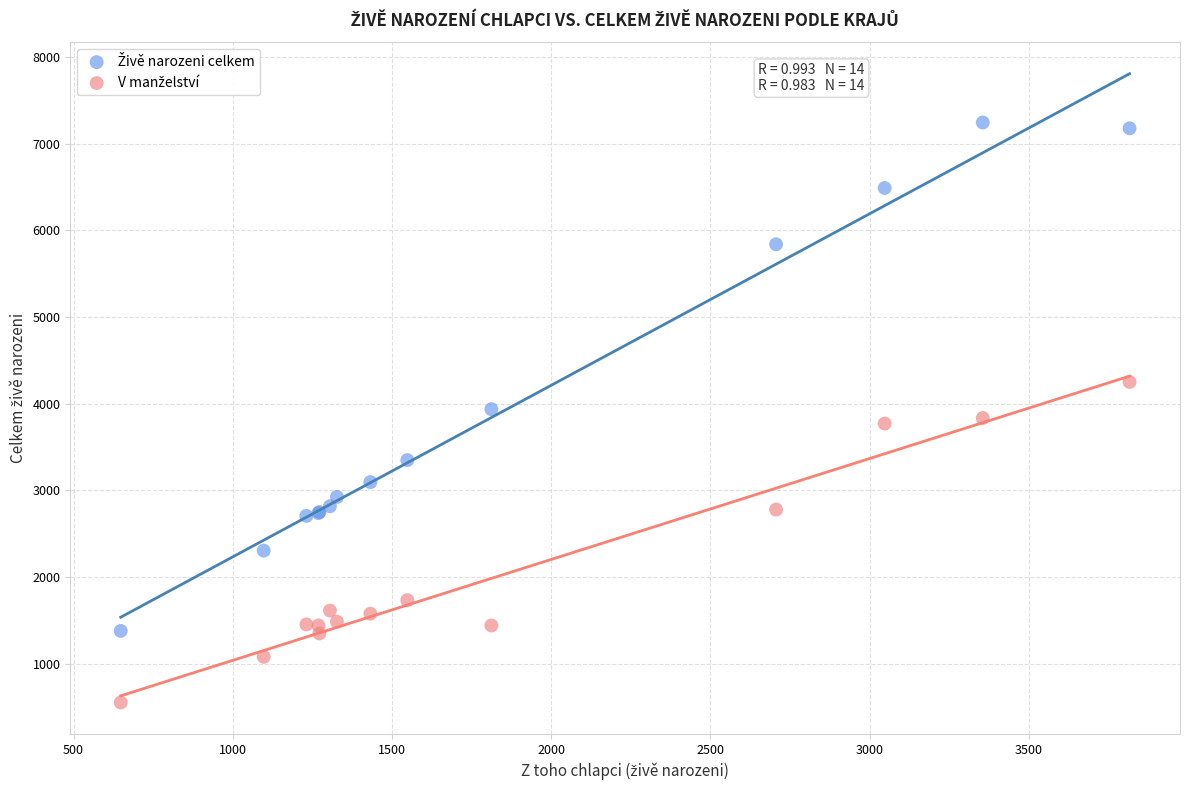

What is the X range (max minus min) for the scatter plot?

3168